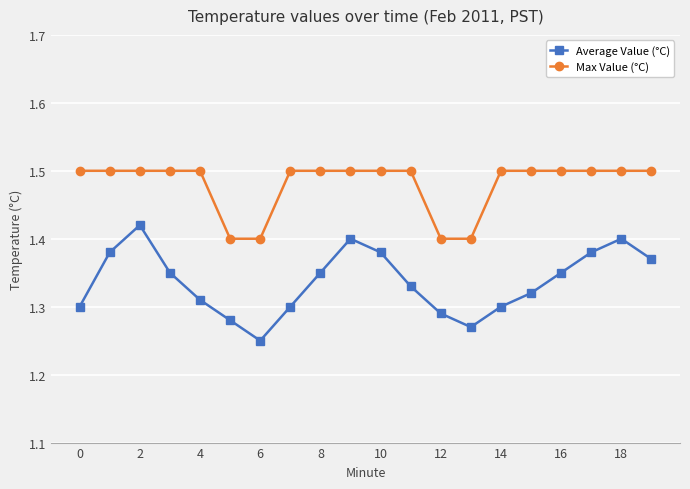

Does the chart display data point markers on the line(s)?

Yes